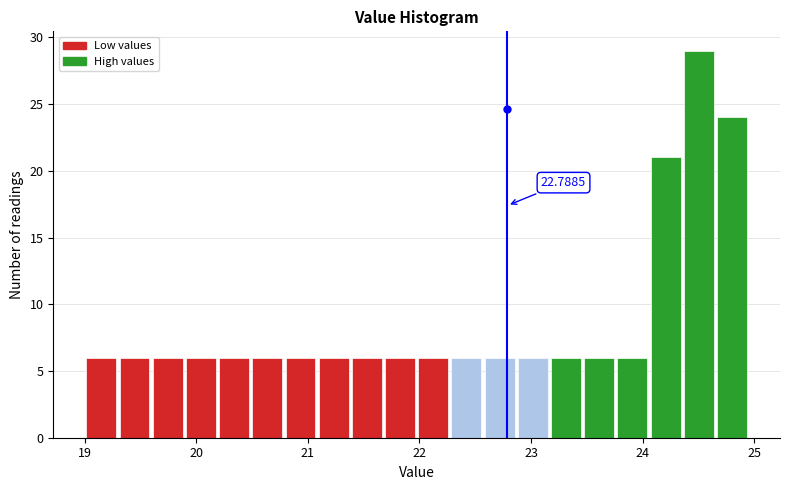

Read against the x-axis, roughly where is the centre of the tallest bar?

24.5